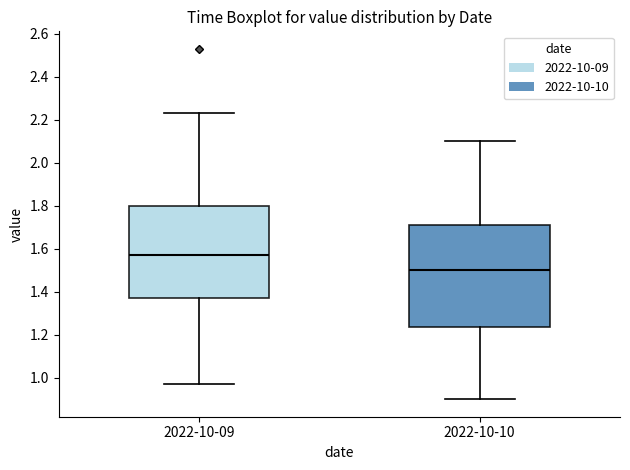

Which box has the highest median line?

2022-10-09